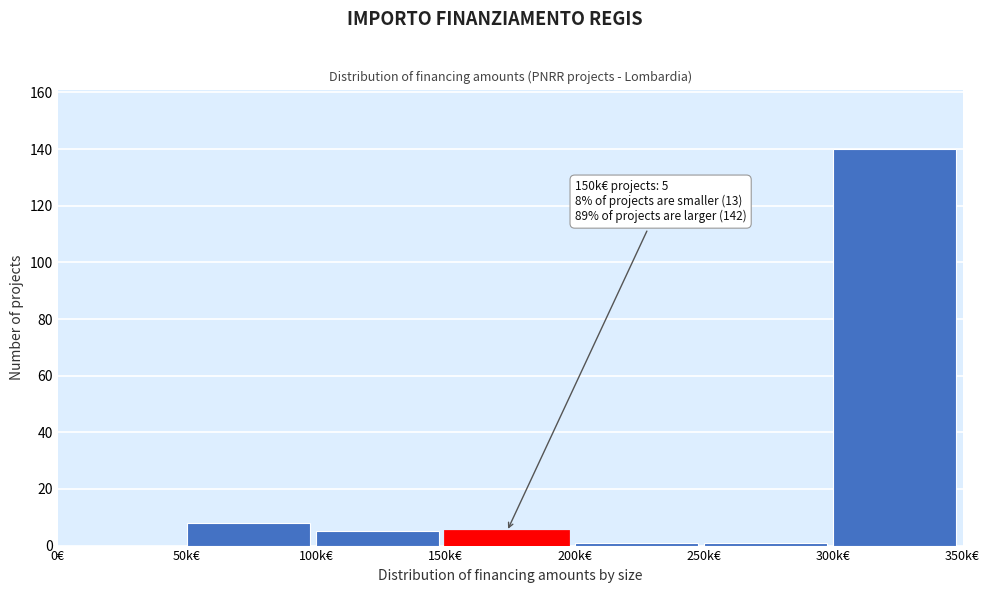

Reading right to left, what are all the values shown in this chart?

300k€=140	250k€=1	200k€=1	150k€=5	100k€=5	50k€=8	0€=0